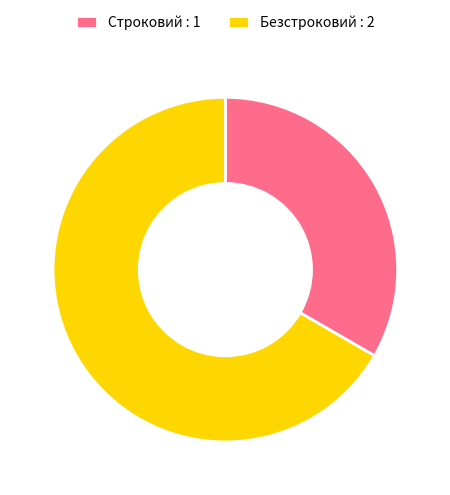

Do Безстроковий : 2 and Строковий : 1 together represent more than half of the pie?

Yes